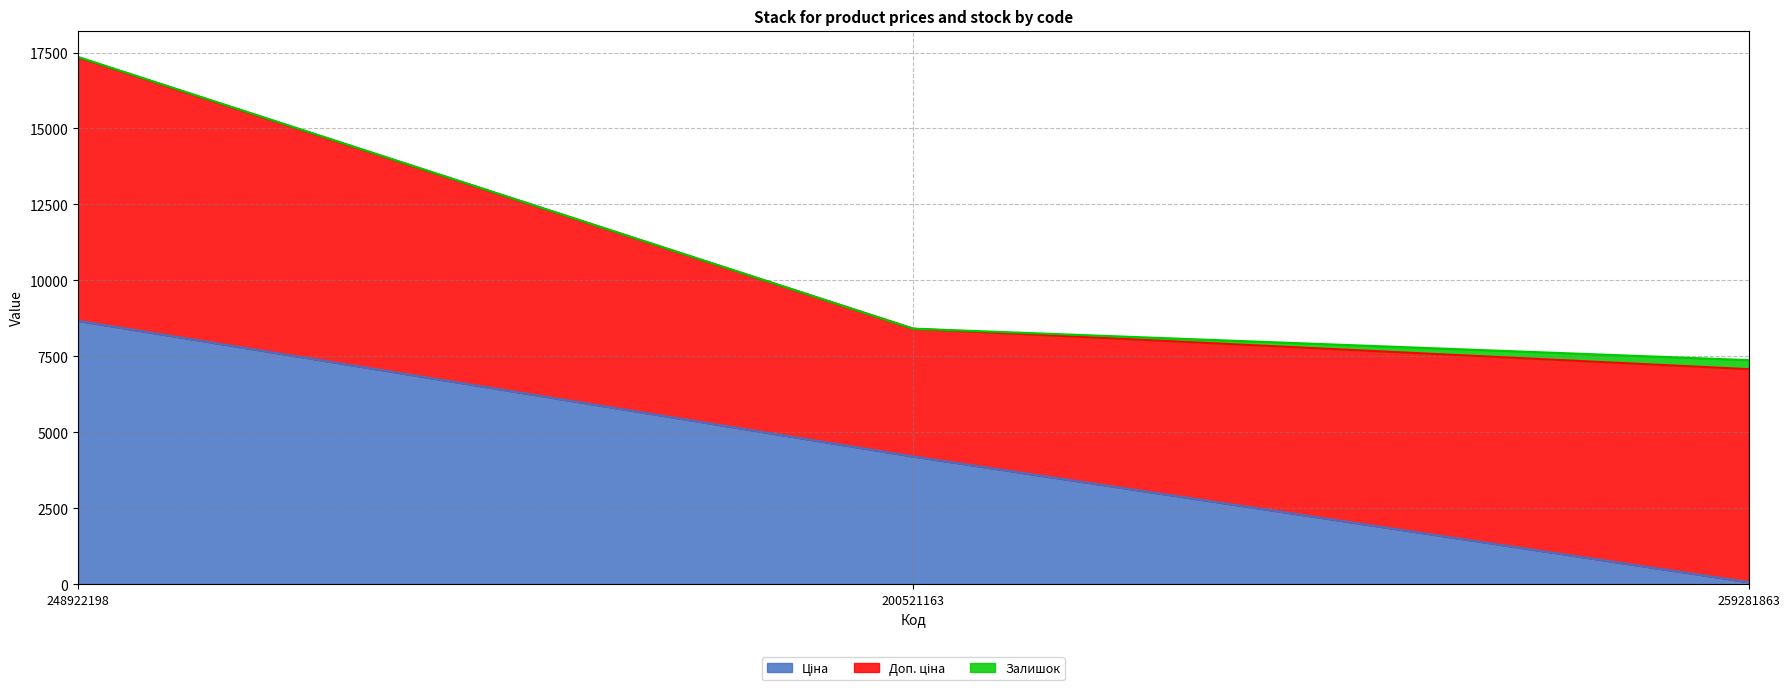

At which category is the sum across all series the highest?

248922198